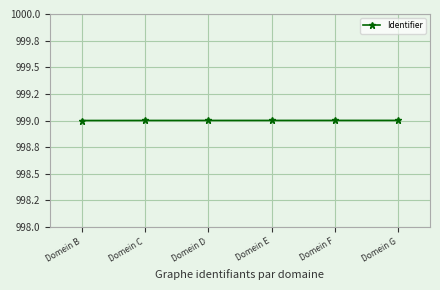

Where is the data nearest to the value 999?

Domein B